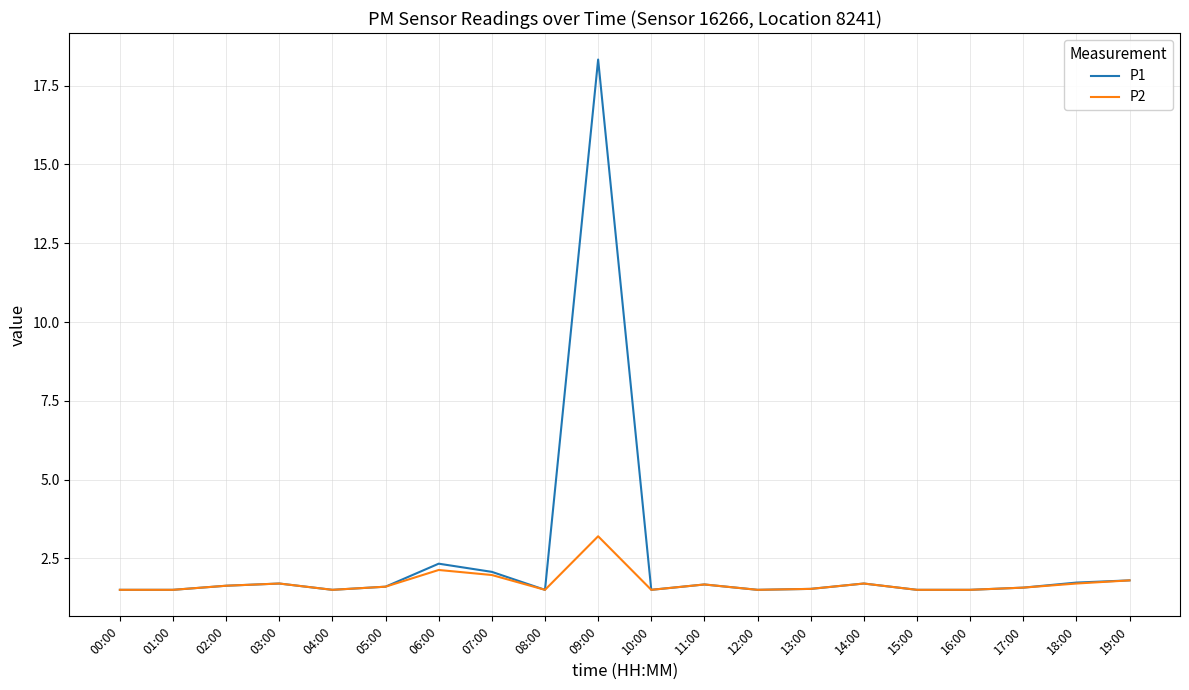

List the series in order of their peak value, lowest first.

P2, P1